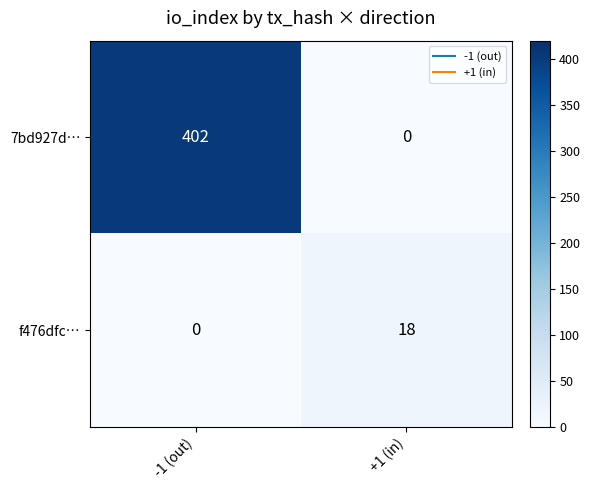

Rank the series by their maximum value, from highest to lowest.

7bd927d…, f476dfc…